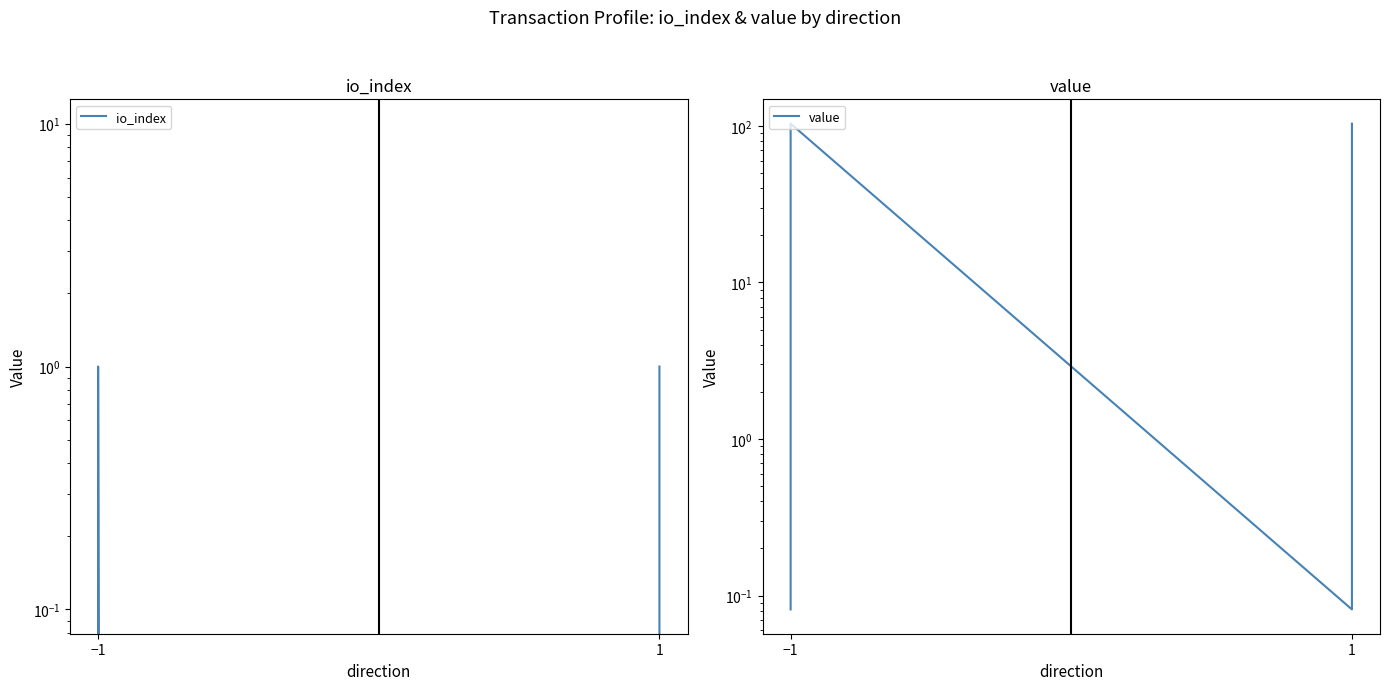

How many lines are shown in the chart?

2